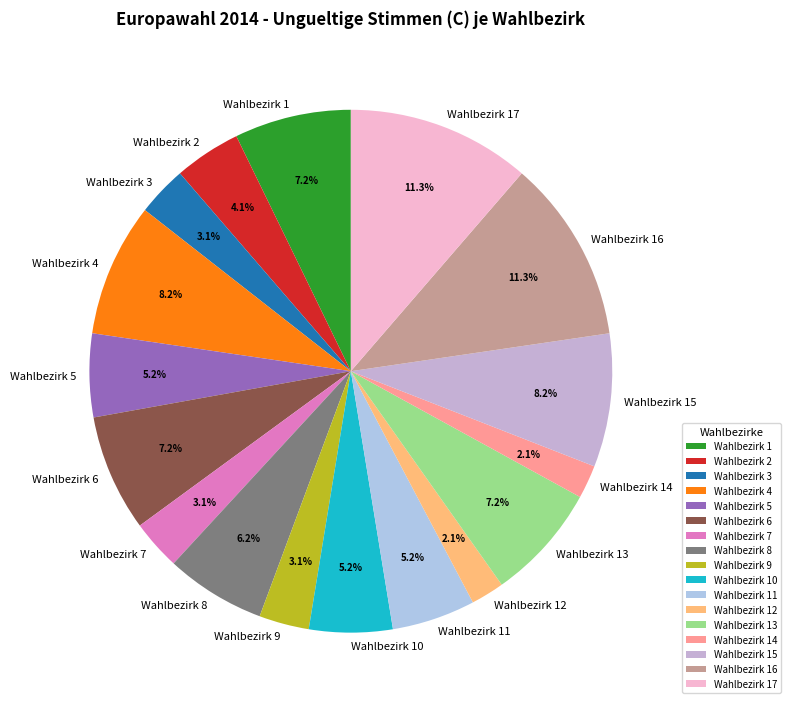

Between Wahlbezirk 17 and Wahlbezirk 6, which is larger?

Wahlbezirk 17